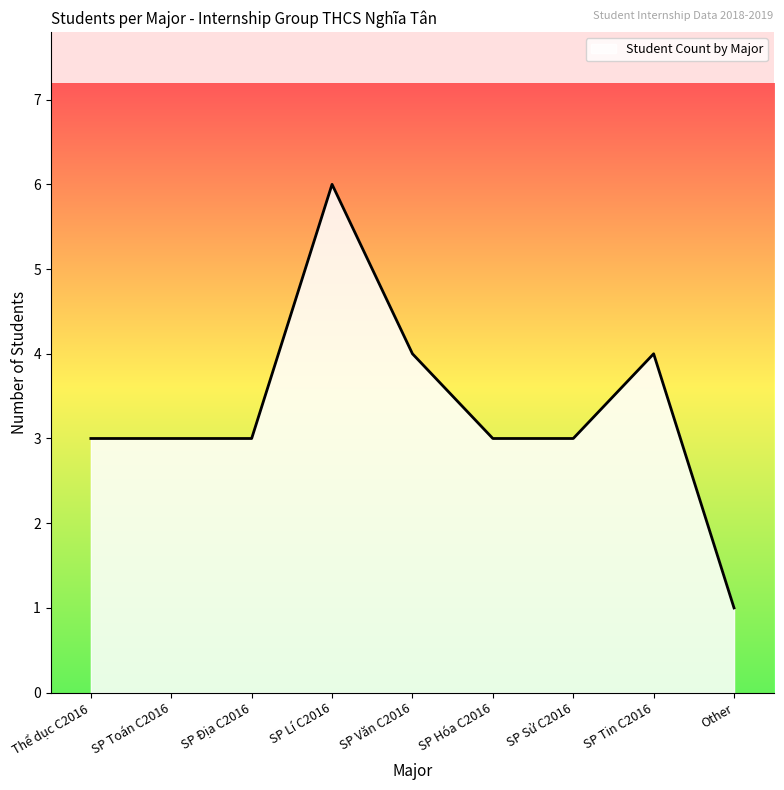

Which category has the highest value across all series?

SP Lí C2016